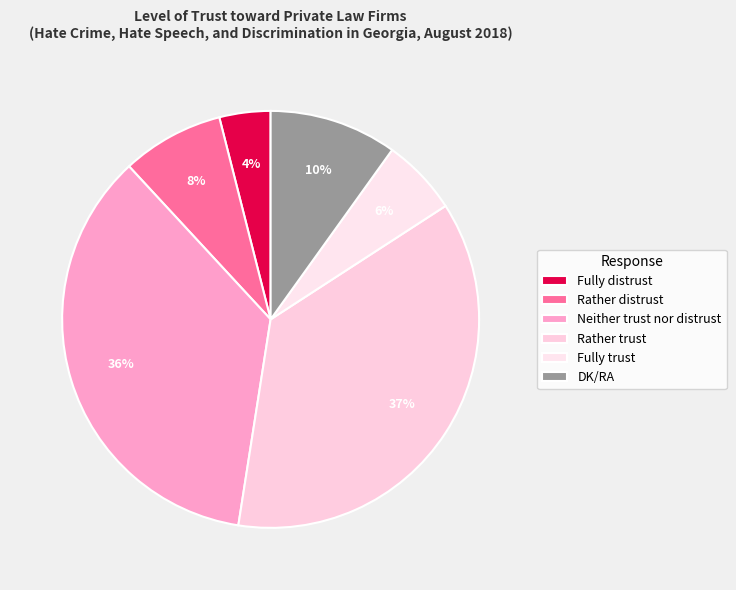

Is there any slice that represents more than half of the pie?

No